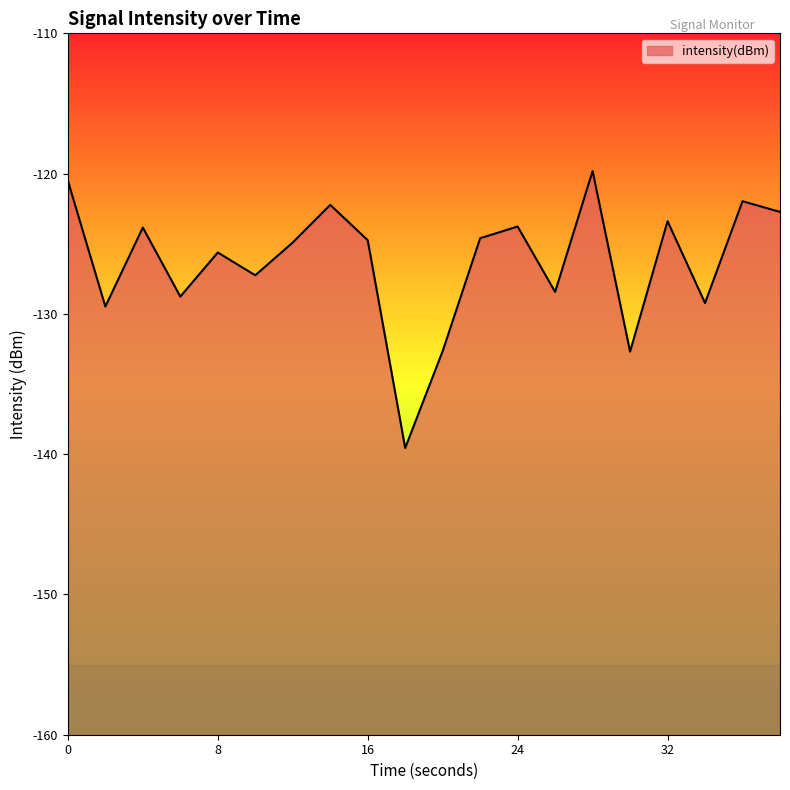

Rank the categories by value from lowest to highest.

18, 30, 20, 2, 34, 6, 26, 10, 8, 12, 16, 22, 4, 24, 32, 38, 14, 36, 0, 28